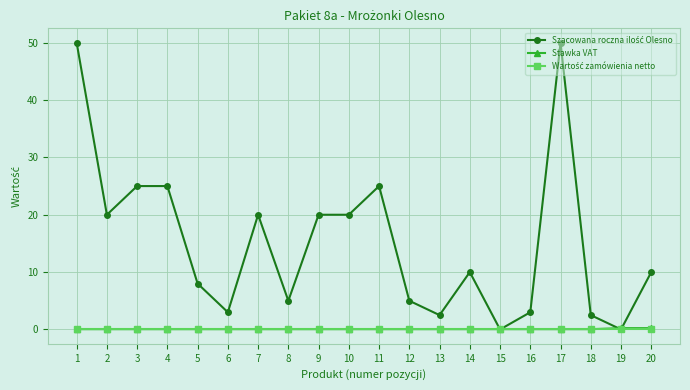

What is the greatest value displayed?

50.0